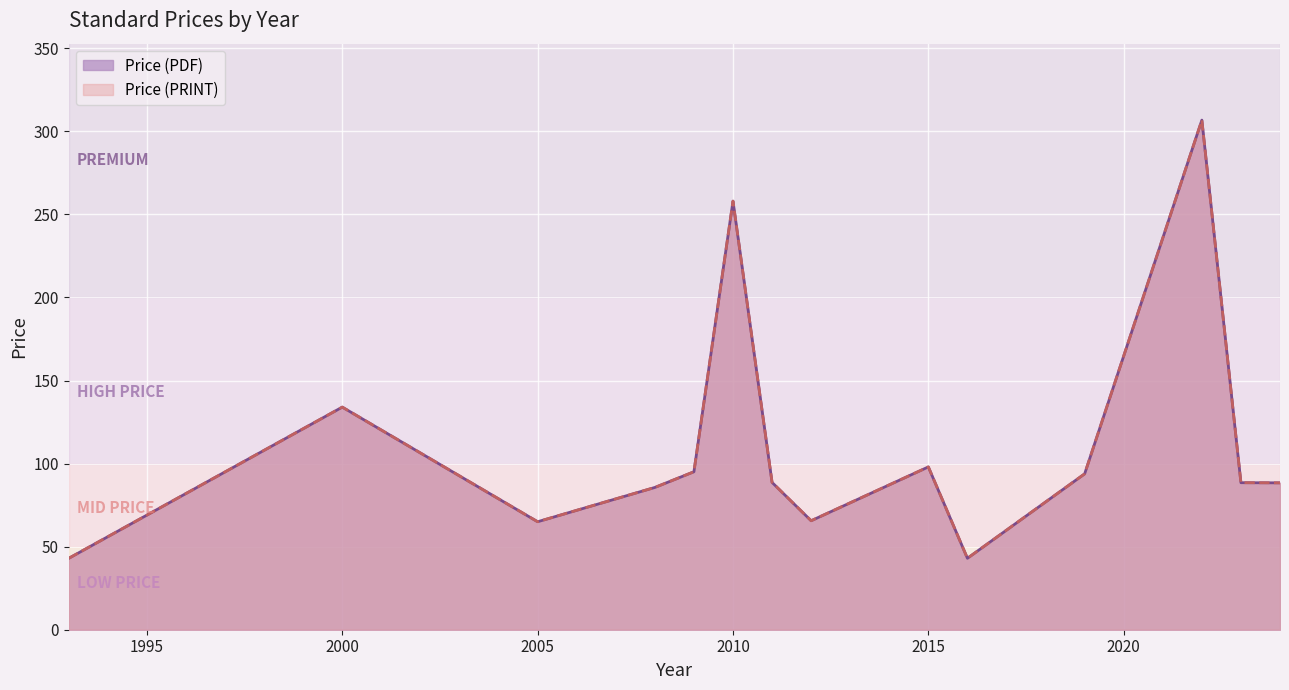

Where does the Price (PRINT) series first go above 88?

2000